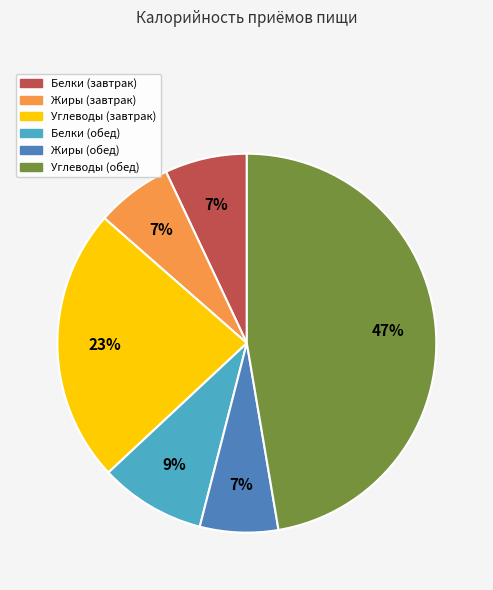

Is there a majority slice in this chart?

No